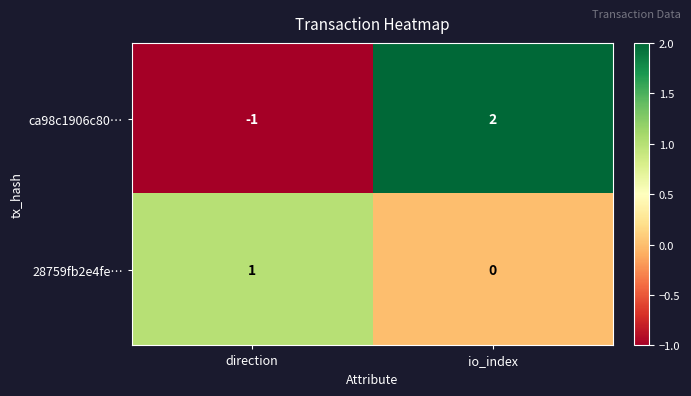

Which series changed the most between direction and io_index?

ca98c1906c80…